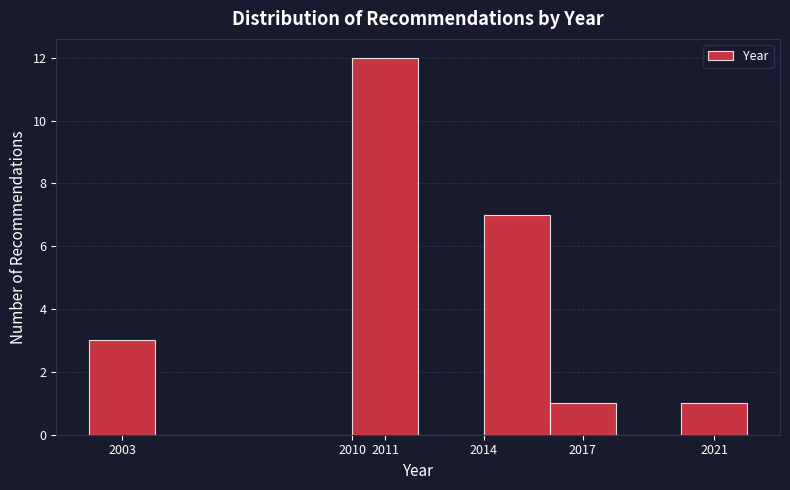

Reading left to right, list every bar in this chart as the range it spans on the x-axis followed by its height. The values are not printed on the chart, so give them approximately, as read against the axis.

2002 to 2004: 3
2004 to 2006: 0
2006 to 2008: 0
2008 to 2010: 0
2010 to 2012: 12
2012 to 2014: 0
2014 to 2016: 7
2016 to 2018: 1
2018 to 2020: 0
2020 to 2022: 1